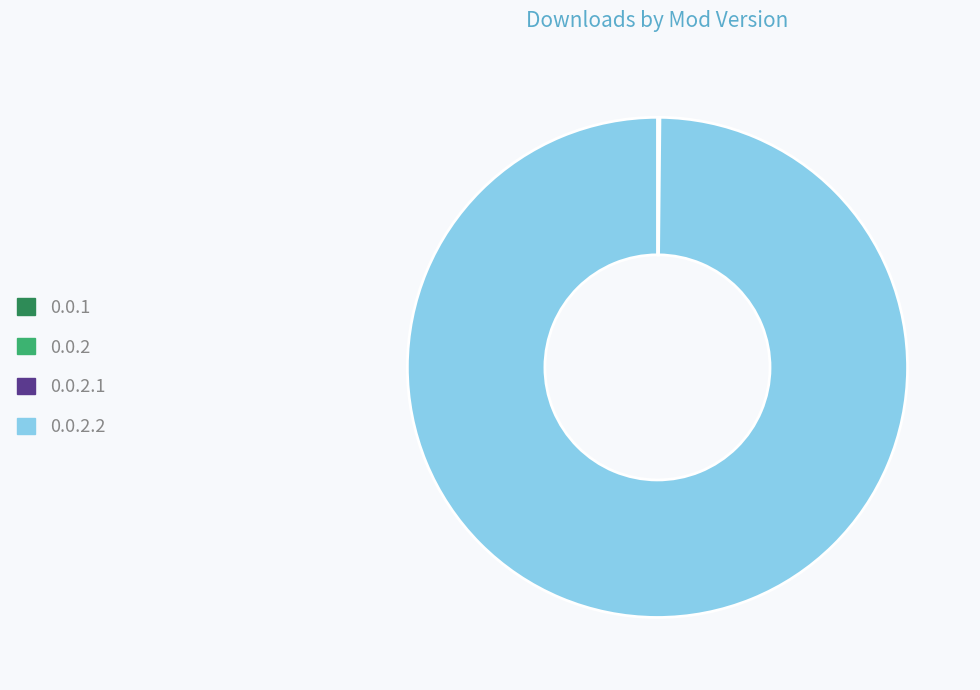

Is there a majority slice in this chart?

Yes